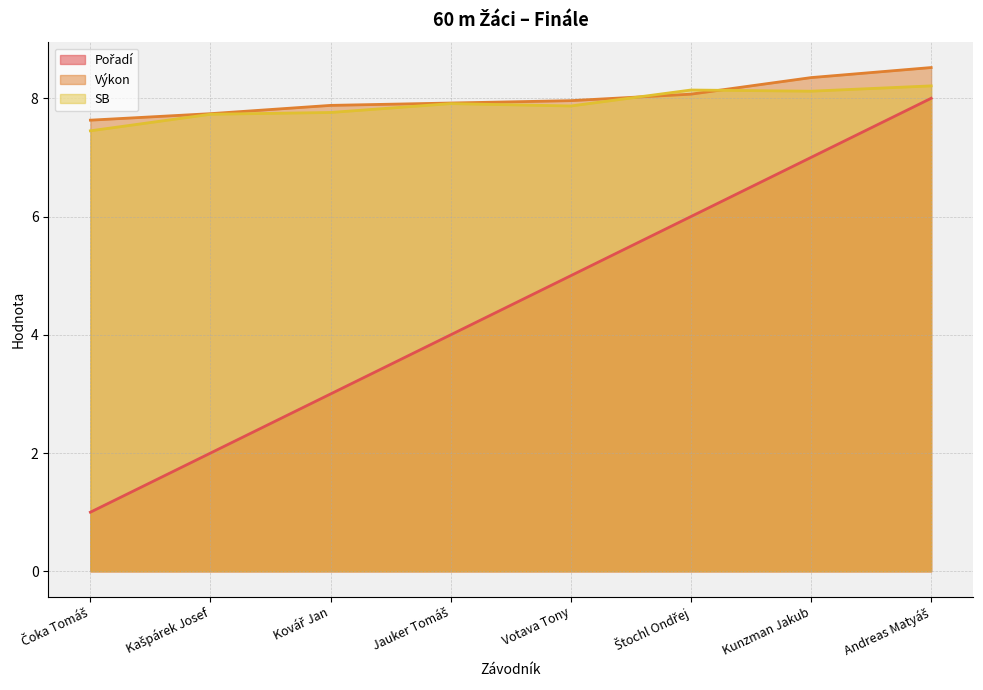

What is the maximum value shown in the chart?

8.5